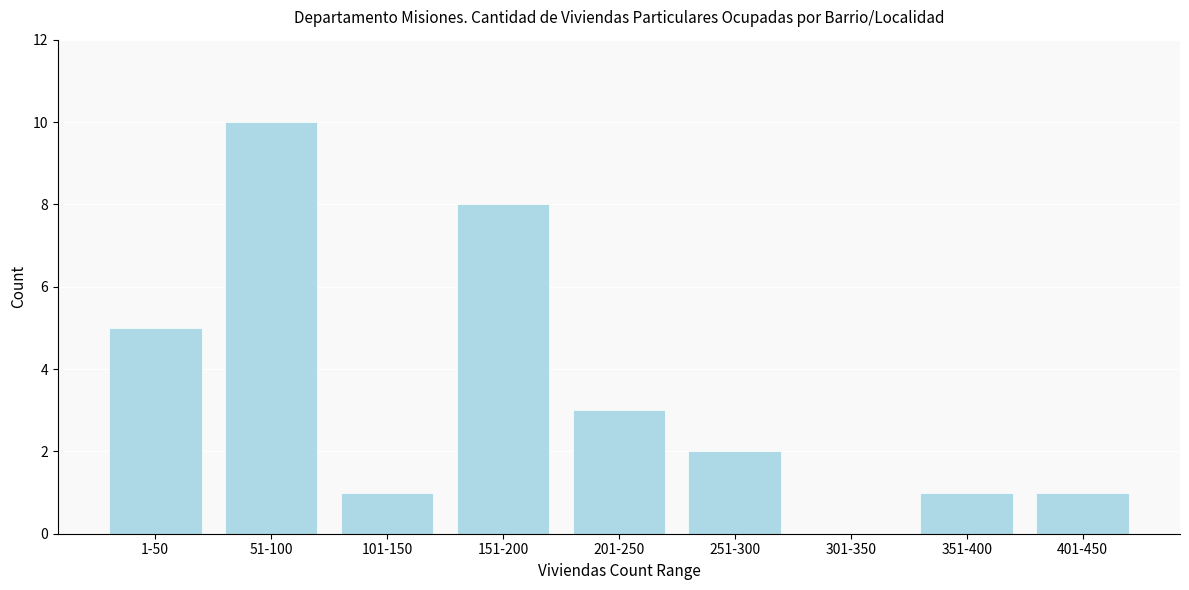

Reading left to right, extract all data points from this chart.

1-50=5	51-100=10	101-150=1	151-200=8	201-250=3	251-300=2	301-350=0	351-400=1	401-450=1